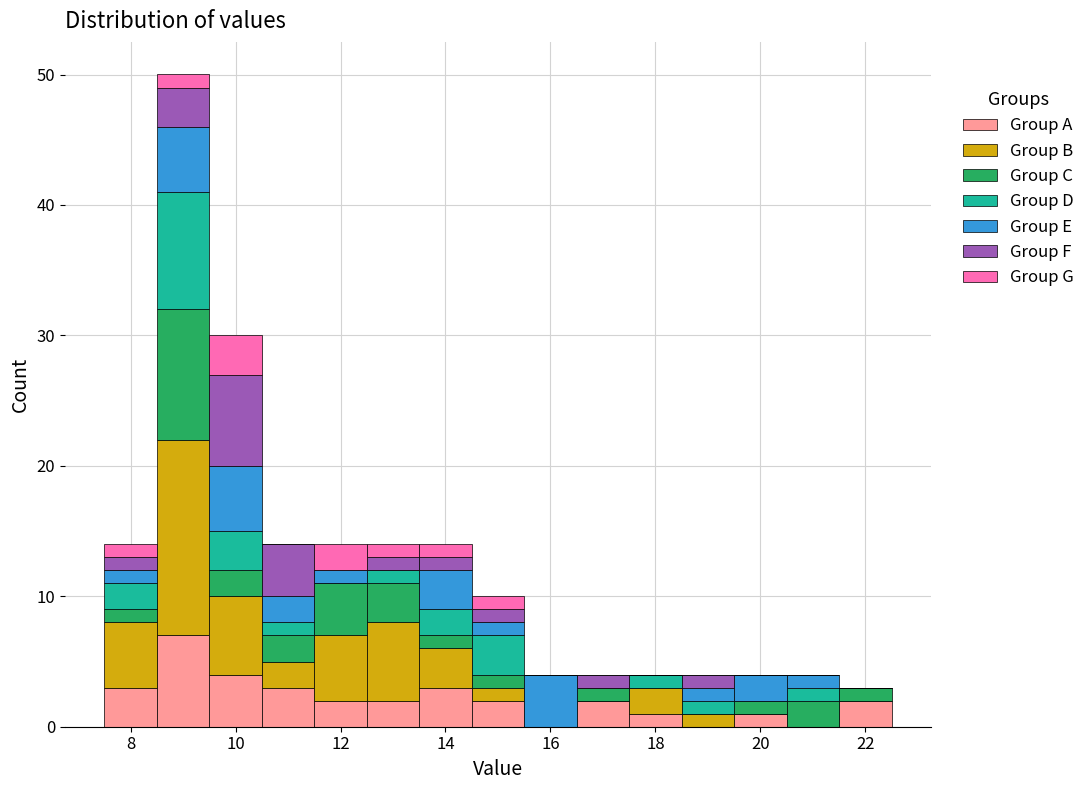

Reading left to right, transcribe this chart: for each stacked bar, give the range it covers on the x-axis and its total height. Neither the bar edges nor the heights are printed on the chart, so give them approximately, as read against the axes.

7.5 to 8.5: 14
8.5 to 9.5: 50
9.5 to 10.5: 30
10.5 to 11.5: 14
11.5 to 12.5: 14
12.5 to 13.5: 14
13.5 to 14.5: 14
14.5 to 15.5: 10
15.5 to 16.5: 4
16.5 to 17.5: 4
17.5 to 18.5: 4
18.5 to 19.5: 4
19.5 to 20.5: 4
20.5 to 21.5: 4
21.5 to 22.5: 3